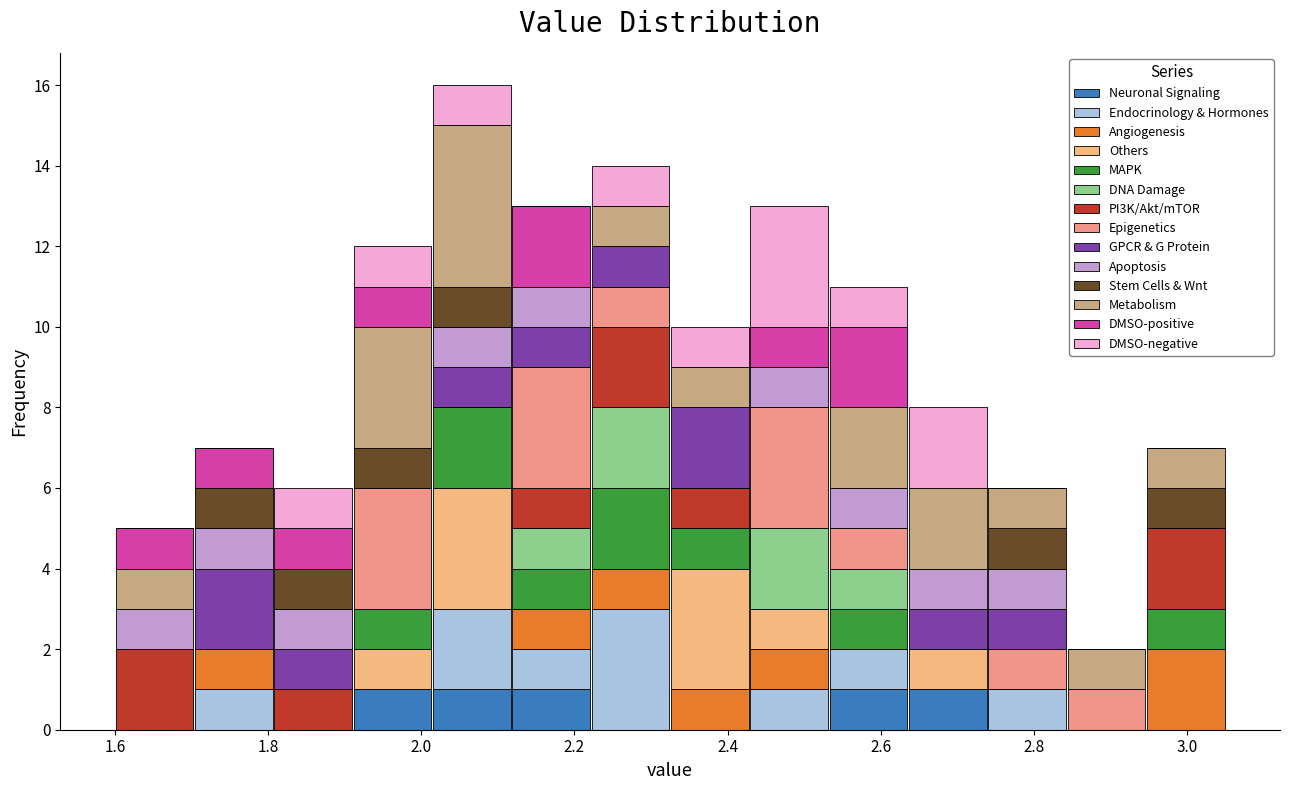

Reading left to right, list every stacked bar in this chart as the range it spans on the x-axis followed by its total height. Neither the bar edges nor the heights are printed on the chart, so give them approximately, as read against the axes.

1.60 to 1.70: 5
1.70 to 1.80: 7
1.80 to 1.92: 6
1.92 to 2.02: 12
2.02 to 2.12: 16
2.12 to 2.22: 13
2.22 to 2.32: 14
2.32 to 2.42: 10
2.42 to 2.54: 13
2.54 to 2.64: 11
2.64 to 2.74: 8
2.74 to 2.84: 6
2.84 to 2.94: 2
2.94 to 3.06: 7